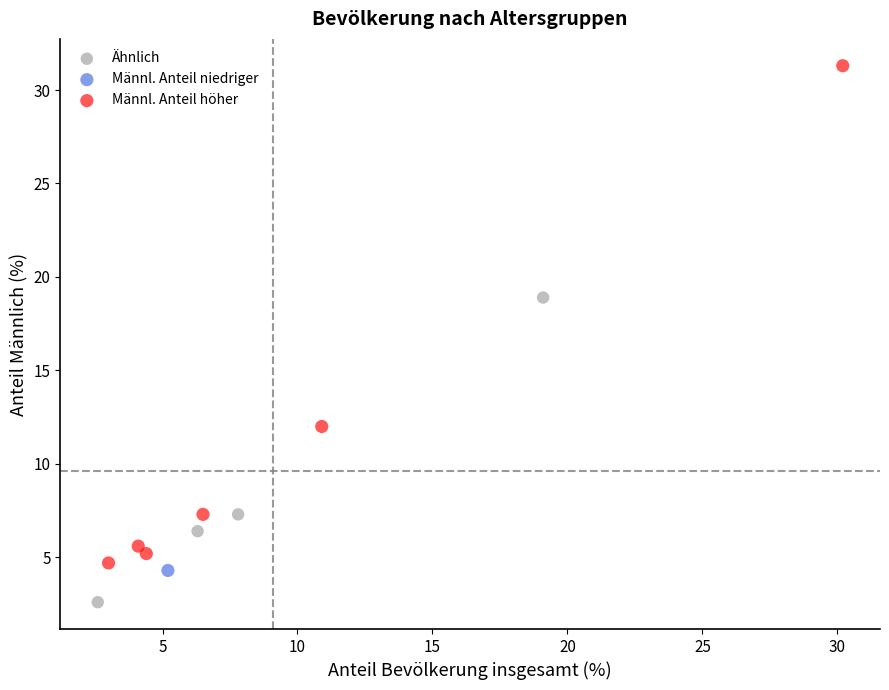

Which series reaches the minimum Y coordinate?

Ähnlich